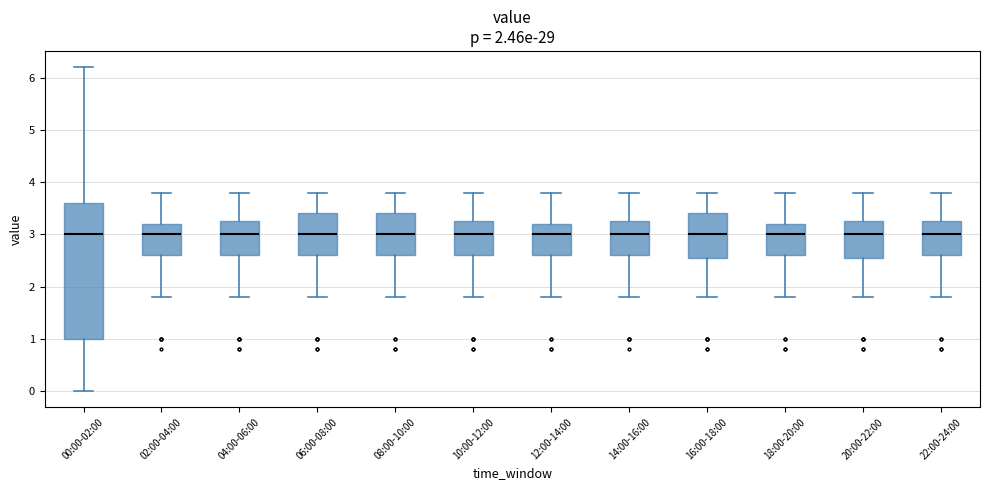

Comparing the boxes themselves (not the whiskers), which one is the tallest?

00:00-02:00